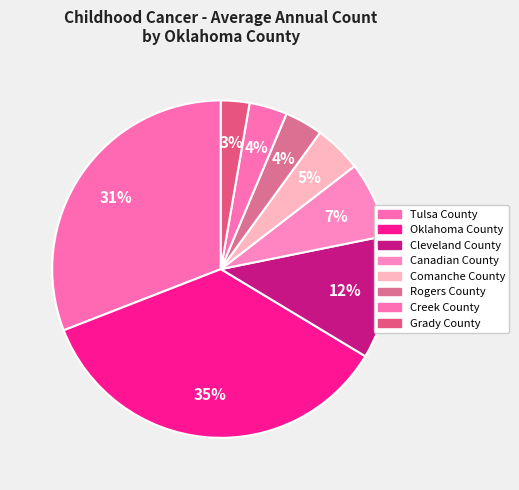

How many slices are in this pie chart?

8